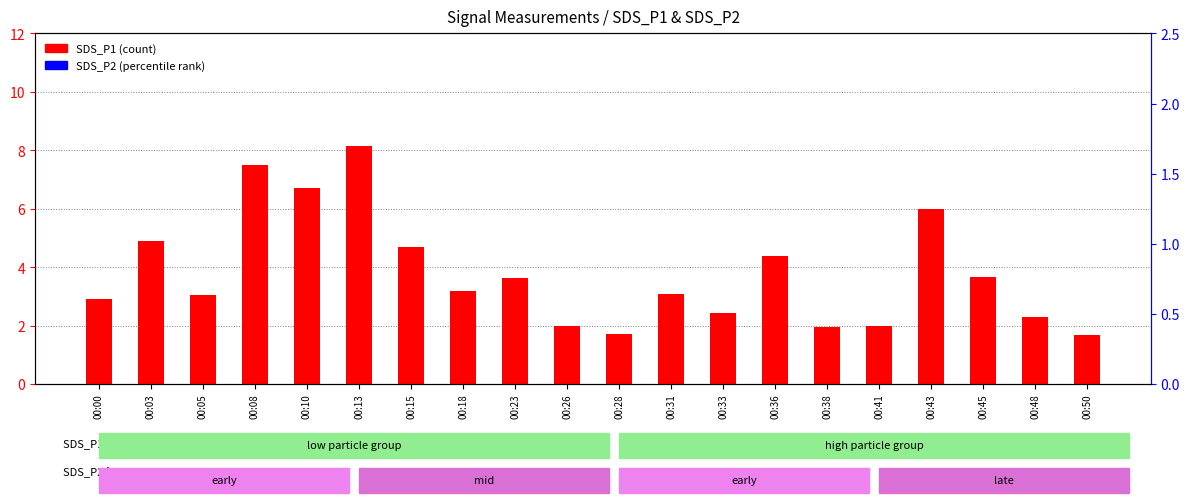

What is the total value across all series at 00:00?

15.9